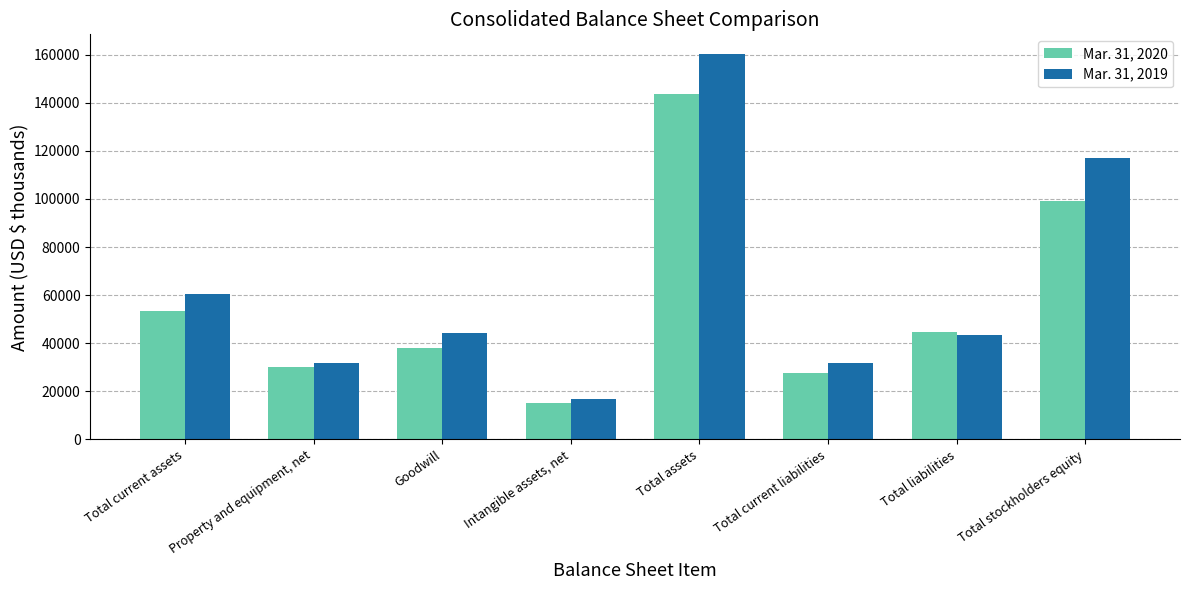

Which series has the largest range (max minus min)?

Mar. 31, 2019